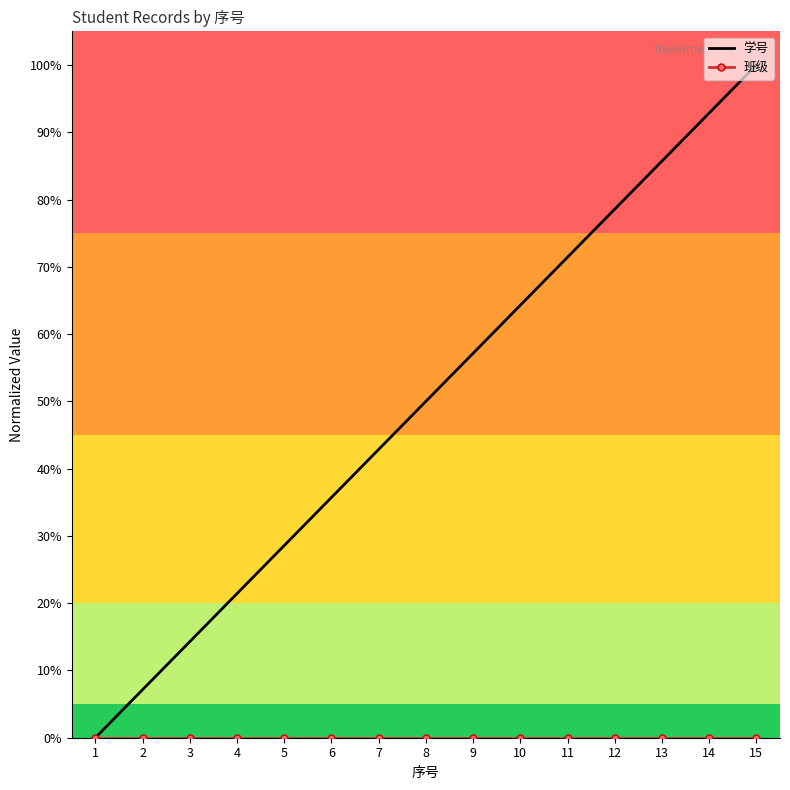

At which category is the sum across all series the highest?

15